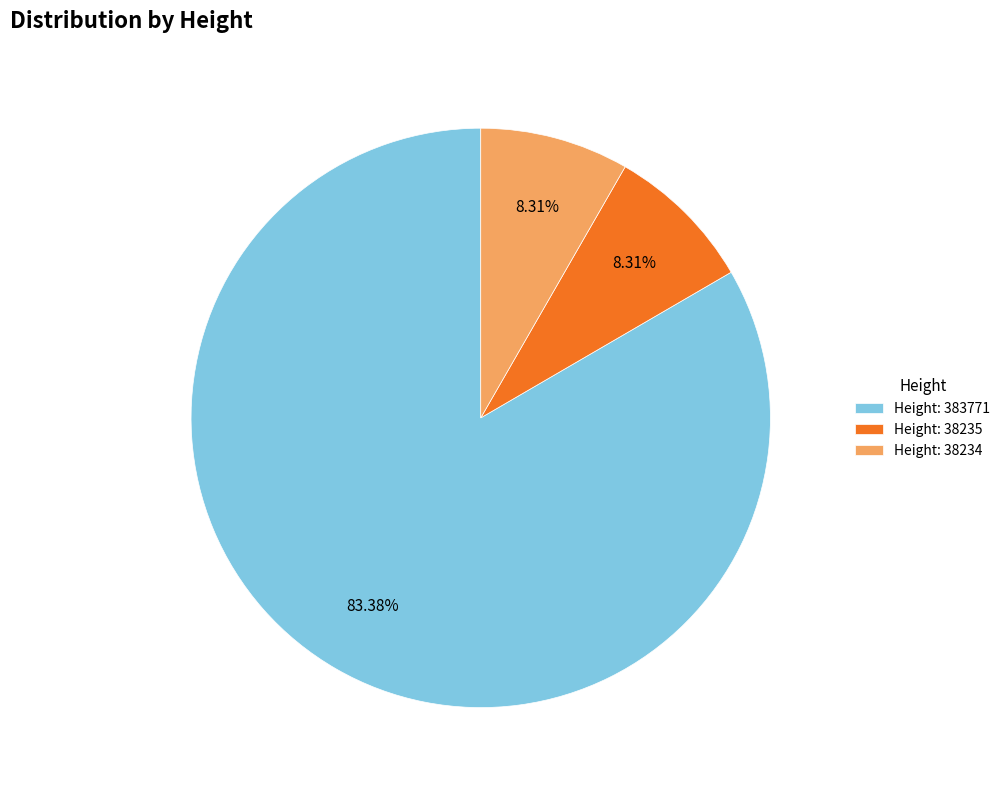

Approximately how many times larger is the value at Height: 383771 compared to Height: 38235?

10.0